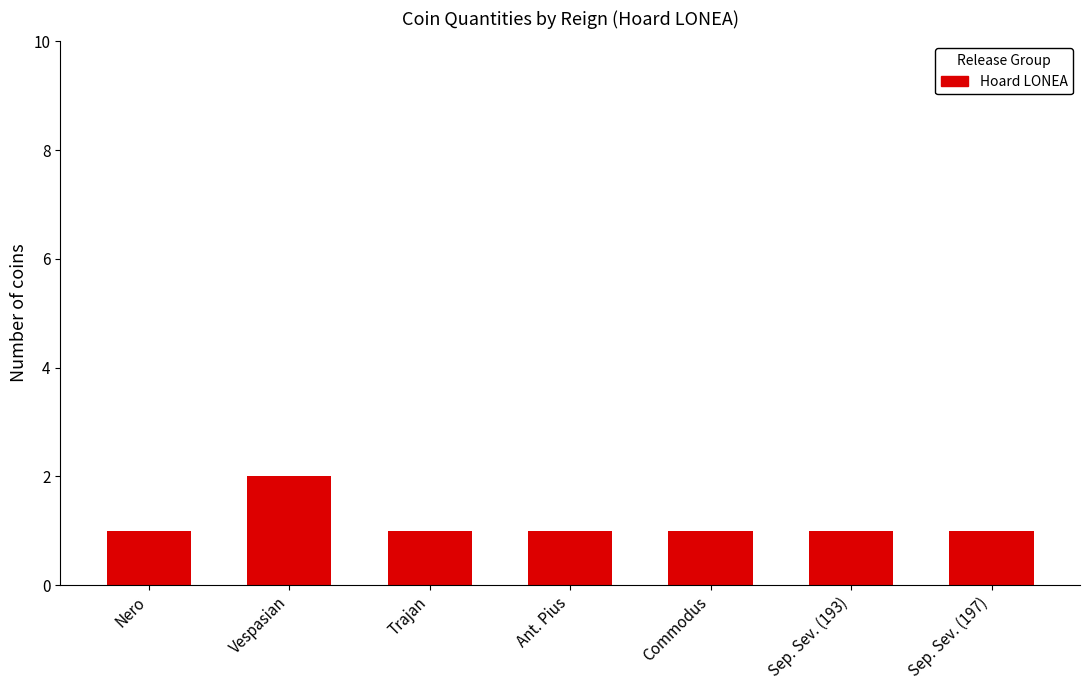

What is the label of the 6th bar from the right?

Vespasian